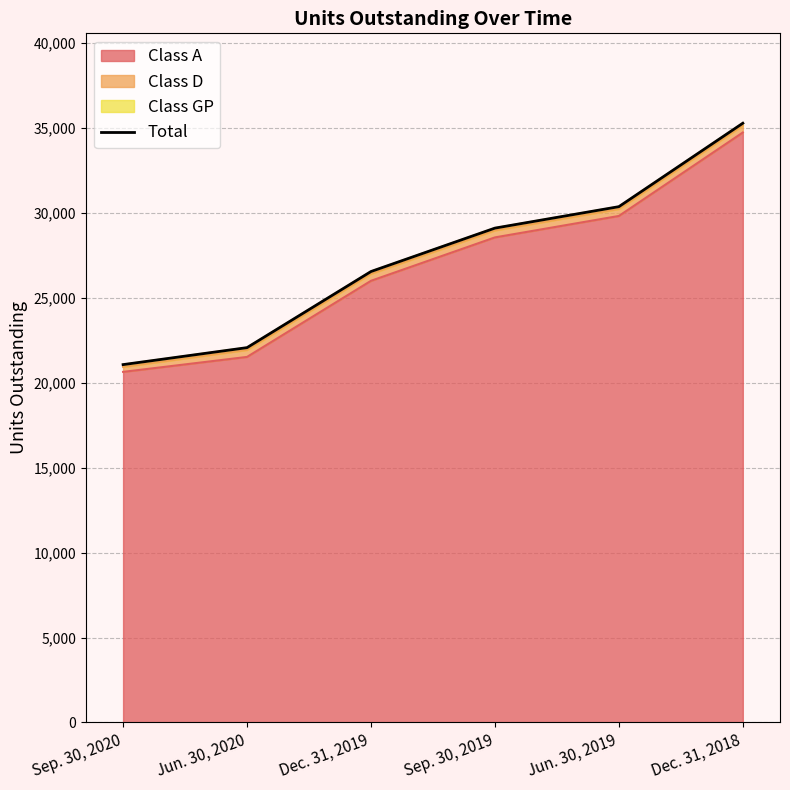

Where is the data nearest to the value 28177?

Sep. 30, 2019